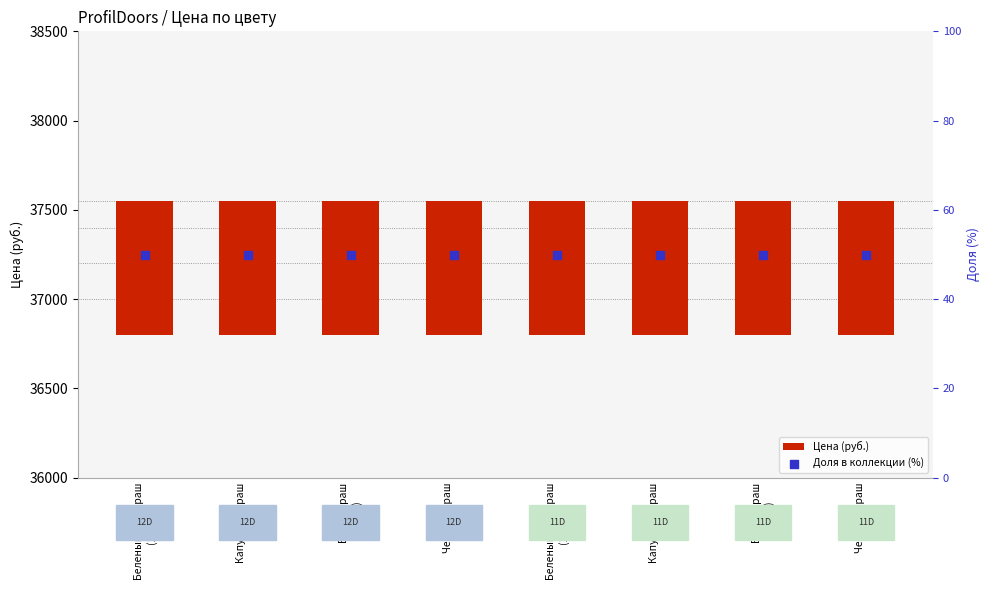

Which series reaches the minimum Y coordinate?

Доля в коллекции (%)